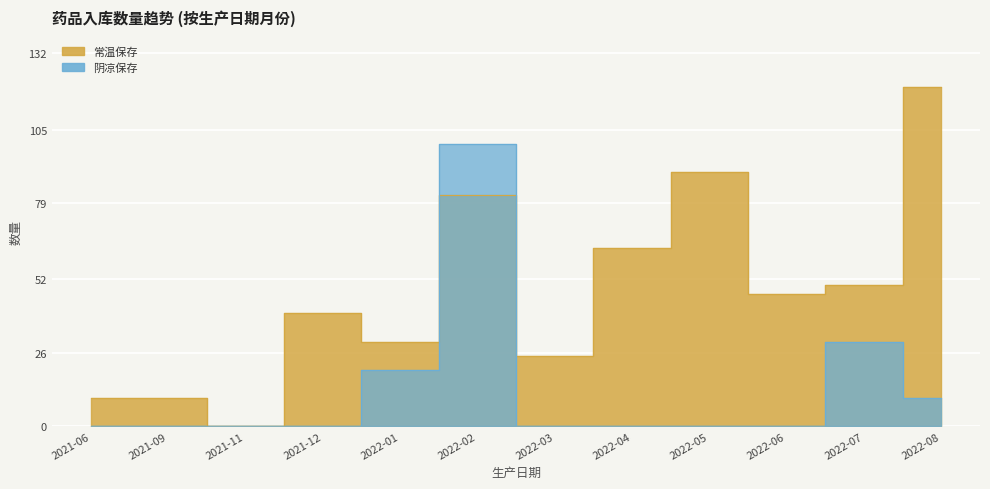

What is the value of the 6th point from the left?

82